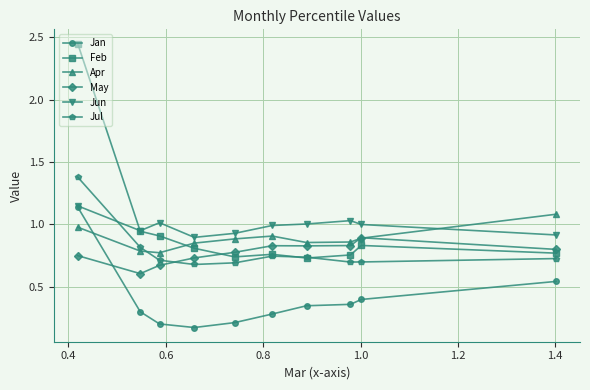

How many lines are shown in the chart?

6